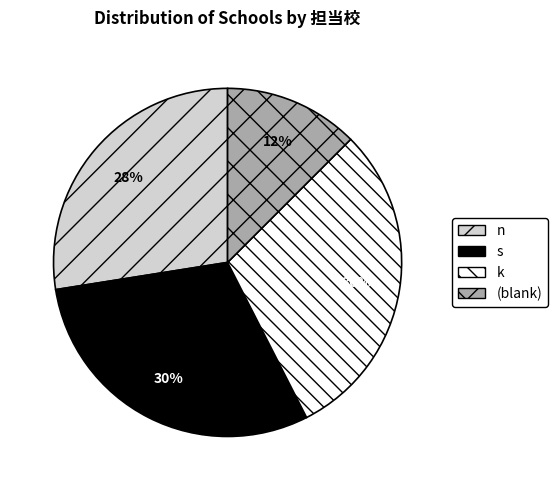

Does any single category account for the majority?

No